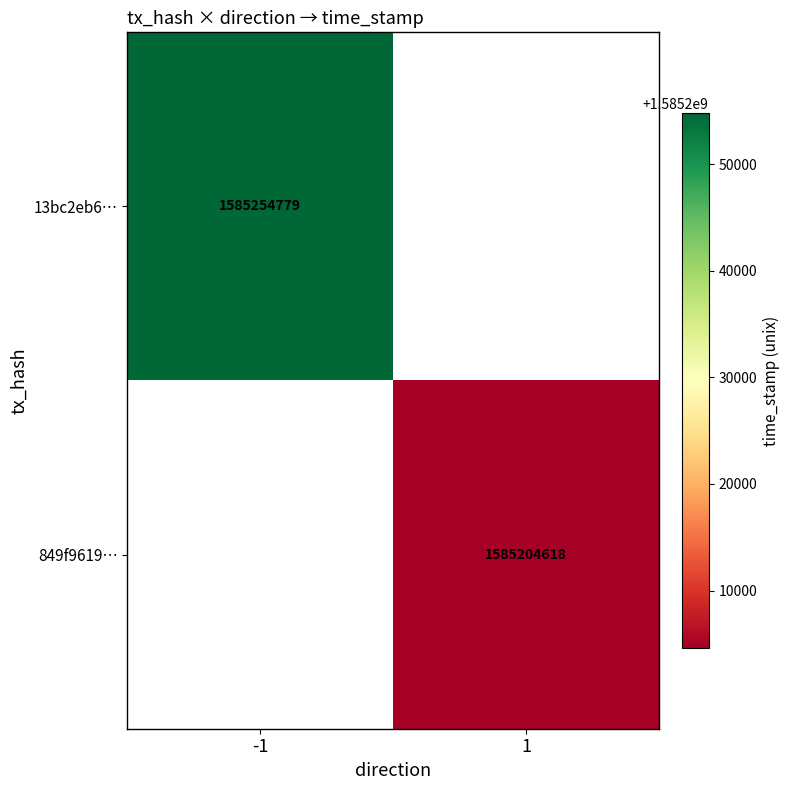

True or false: 849f9619… has a value of 2851912353 at 1.

False